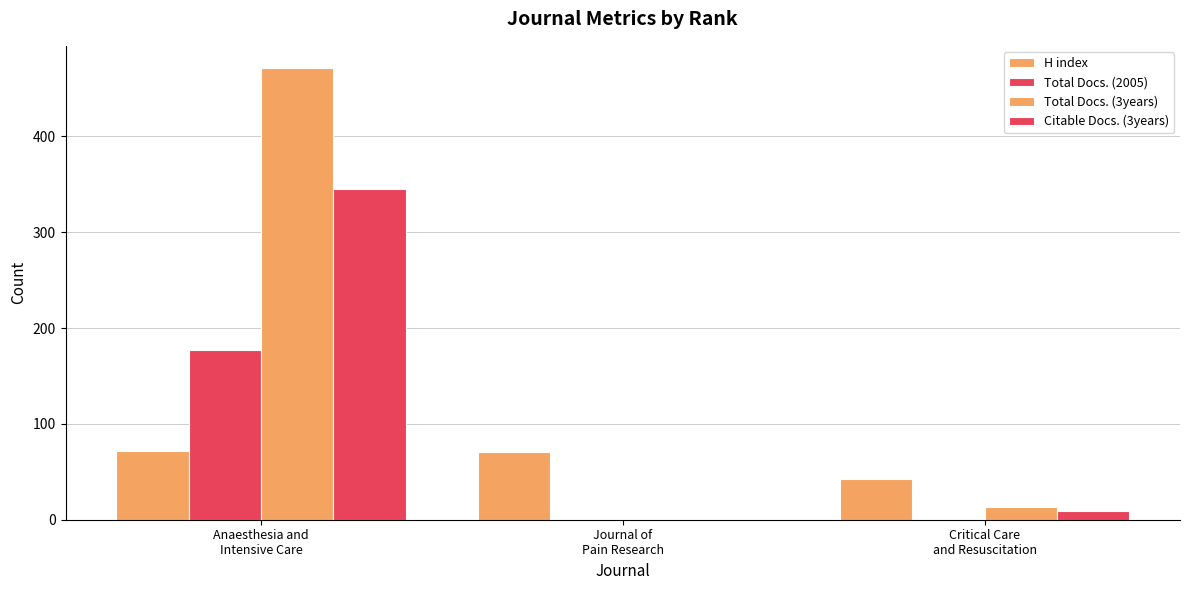

How many values in Citable Docs. (3years) are above zero?

2